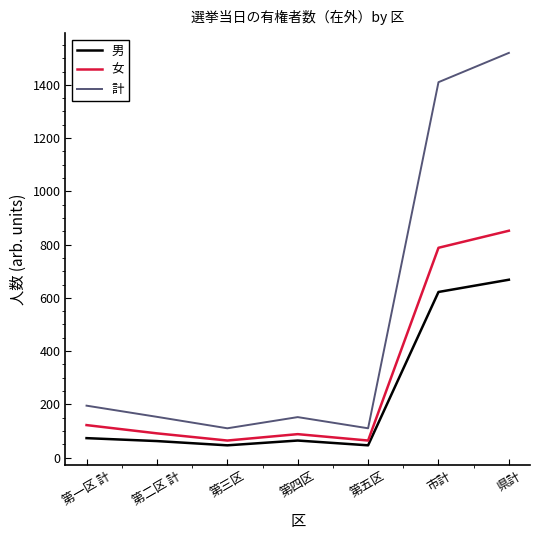

In 計, how many points are higher than both neighbors (excluding endpoints)?

1